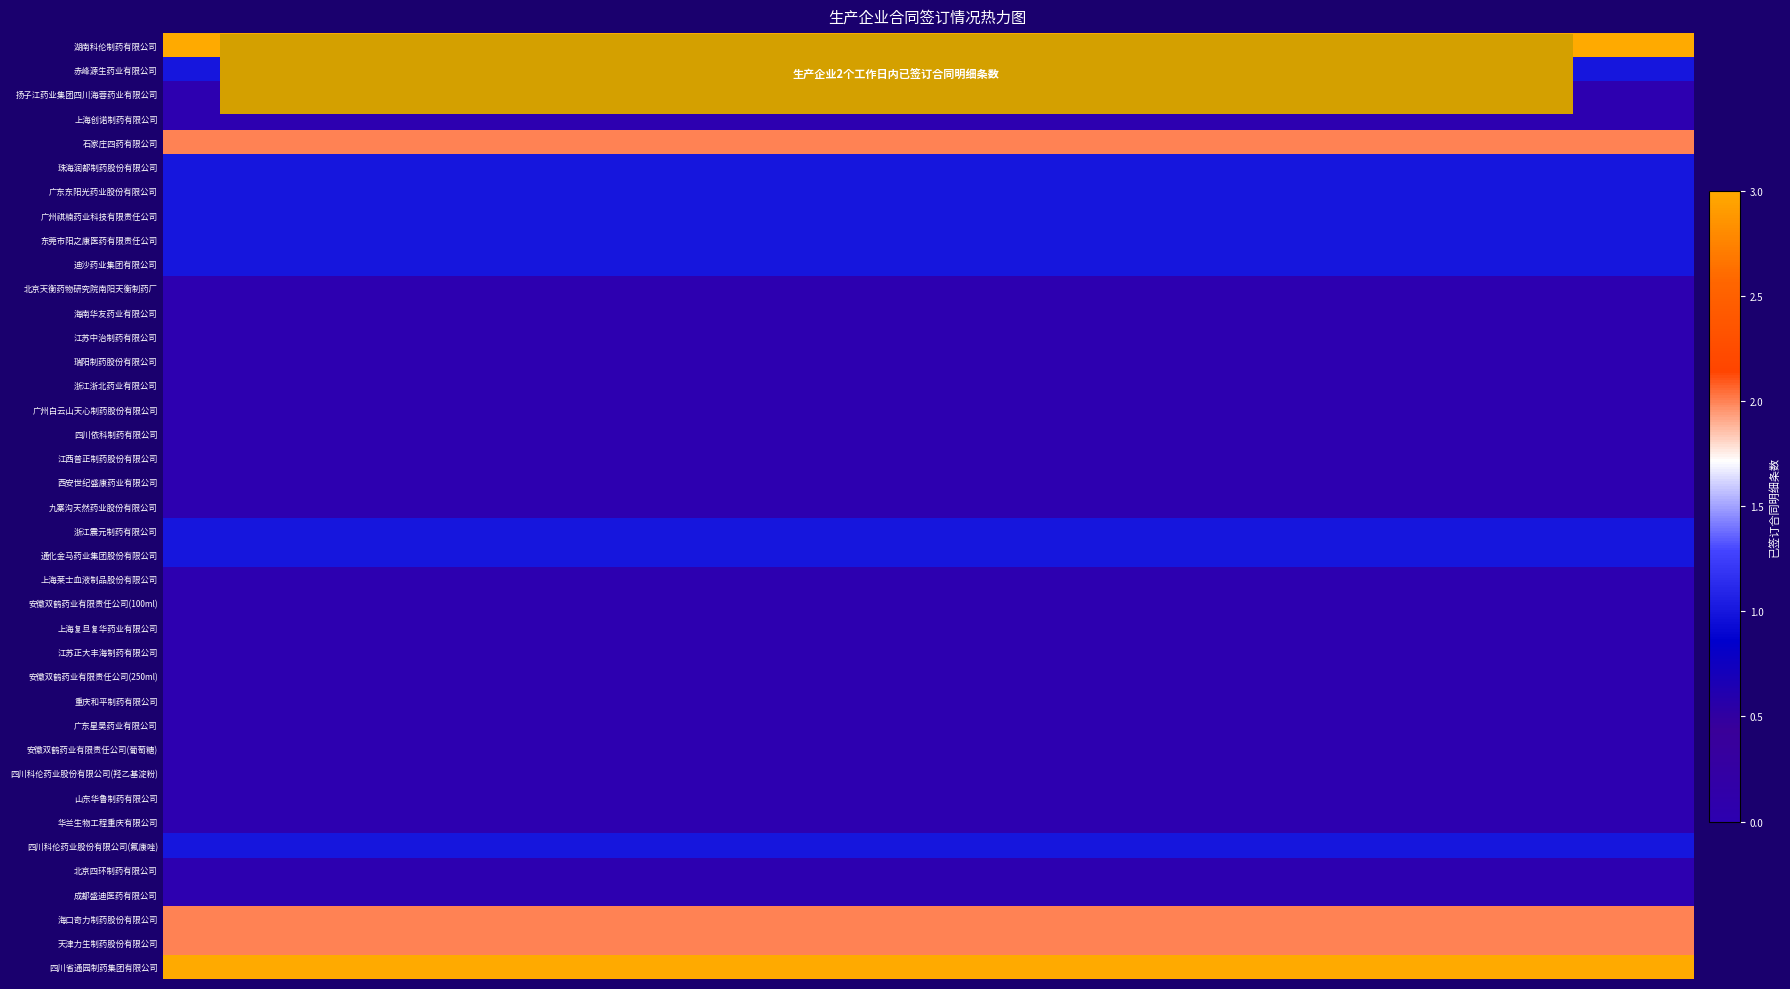

Reading left to right, transcribe all the data shown in this chart.

湖南科伦制药有限公司: 3	3	3	3	3	3	3	3	3	3	3	3	3	3	3	3	3	3	3	3
赤峰源生药业有限公司: 1	1	1	1	1	1	1	1	1	1	1	1	1	1	1	1	1	1	1	1
扬子江药业集团四川海蓉药业有限公司: 0	0	0	0	0	0	0	0	0	0	0	0	0	0	0	0	0	0	0	0
上海创诺制药有限公司: 0	0	0	0	0	0	0	0	0	0	0	0	0	0	0	0	0	0	0	0
石家庄四药有限公司: 2	2	2	2	2	2	2	2	2	2	2	2	2	2	2	2	2	2	2	2
珠海润都制药股份有限公司: 1	1	1	1	1	1	1	1	1	1	1	1	1	1	1	1	1	1	1	1
广东东阳光药业股份有限公司: 1	1	1	1	1	1	1	1	1	1	1	1	1	1	1	1	1	1	1	1
广州祺楠药业科技有限责任公司: 1	1	1	1	1	1	1	1	1	1	1	1	1	1	1	1	1	1	1	1
东莞市阳之康医药有限责任公司: 1	1	1	1	1	1	1	1	1	1	1	1	1	1	1	1	1	1	1	1
迪沙药业集团有限公司: 1	1	1	1	1	1	1	1	1	1	1	1	1	1	1	1	1	1	1	1
北京天衡药物研究院南阳天衡制药厂: 0	0	0	0	0	0	0	0	0	0	0	0	0	0	0	0	0	0	0	0
海南华友药业有限公司: 0	0	0	0	0	0	0	0	0	0	0	0	0	0	0	0	0	0	0	0
江苏中治制药有限公司: 0	0	0	0	0	0	0	0	0	0	0	0	0	0	0	0	0	0	0	0
瑞阳制药股份有限公司: 0	0	0	0	0	0	0	0	0	0	0	0	0	0	0	0	0	0	0	0
浙江浙北药业有限公司: 0	0	0	0	0	0	0	0	0	0	0	0	0	0	0	0	0	0	0	0
广州白云山天心制药股份有限公司: 0	0	0	0	0	0	0	0	0	0	0	0	0	0	0	0	0	0	0	0
四川依科制药有限公司: 0	0	0	0	0	0	0	0	0	0	0	0	0	0	0	0	0	0	0	0
江西普正制药股份有限公司: 0	0	0	0	0	0	0	0	0	0	0	0	0	0	0	0	0	0	0	0
西安世纪盛康药业有限公司: 0	0	0	0	0	0	0	0	0	0	0	0	0	0	0	0	0	0	0	0
九寨沟天然药业股份有限公司: 0	0	0	0	0	0	0	0	0	0	0	0	0	0	0	0	0	0	0	0
浙江震元制药有限公司: 1	1	1	1	1	1	1	1	1	1	1	1	1	1	1	1	1	1	1	1
通化金马药业集团股份有限公司: 1	1	1	1	1	1	1	1	1	1	1	1	1	1	1	1	1	1	1	1
上海莱士血液制品股份有限公司: 0	0	0	0	0	0	0	0	0	0	0	0	0	0	0	0	0	0	0	0
安徽双鹤药业有限责任公司(100ml): 0	0	0	0	0	0	0	0	0	0	0	0	0	0	0	0	0	0	0	0
上海复旦复华药业有限公司: 0	0	0	0	0	0	0	0	0	0	0	0	0	0	0	0	0	0	0	0
江苏正大丰海制药有限公司: 0	0	0	0	0	0	0	0	0	0	0	0	0	0	0	0	0	0	0	0
安徽双鹤药业有限责任公司(250ml): 0	0	0	0	0	0	0	0	0	0	0	0	0	0	0	0	0	0	0	0
重庆和平制药有限公司: 0	0	0	0	0	0	0	0	0	0	0	0	0	0	0	0	0	0	0	0
广东星昊药业有限公司: 0	0	0	0	0	0	0	0	0	0	0	0	0	0	0	0	0	0	0	0
安徽双鹤药业有限责任公司(葡萄糖): 0	0	0	0	0	0	0	0	0	0	0	0	0	0	0	0	0	0	0	0
四川科伦药业股份有限公司(羟乙基淀粉): 0	0	0	0	0	0	0	0	0	0	0	0	0	0	0	0	0	0	0	0
山东华鲁制药有限公司: 0	0	0	0	0	0	0	0	0	0	0	0	0	0	0	0	0	0	0	0
华兰生物工程重庆有限公司: 0	0	0	0	0	0	0	0	0	0	0	0	0	0	0	0	0	0	0	0
四川科伦药业股份有限公司(氟康唑): 1	1	1	1	1	1	1	1	1	1	1	1	1	1	1	1	1	1	1	1
北京四环制药有限公司: 0	0	0	0	0	0	0	0	0	0	0	0	0	0	0	0	0	0	0	0
成都盛迪医药有限公司: 0	0	0	0	0	0	0	0	0	0	0	0	0	0	0	0	0	0	0	0
海口奇力制药股份有限公司: 2	2	2	2	2	2	2	2	2	2	2	2	2	2	2	2	2	2	2	2
天津力生制药股份有限公司: 2	2	2	2	2	2	2	2	2	2	2	2	2	2	2	2	2	2	2	2
四川省通园制药集团有限公司: 3	3	3	3	3	3	3	3	3	3	3	3	3	3	3	3	3	3	3	3